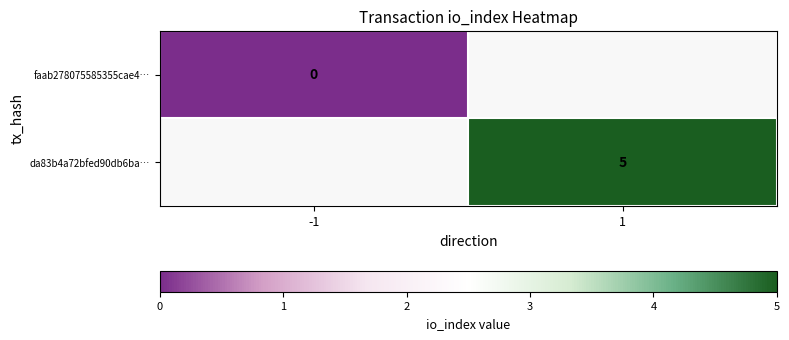

Is the value of da83b4a72bfed90db6ba… at 1 greater than the value of faab278075585355cae4… at -1?

Yes